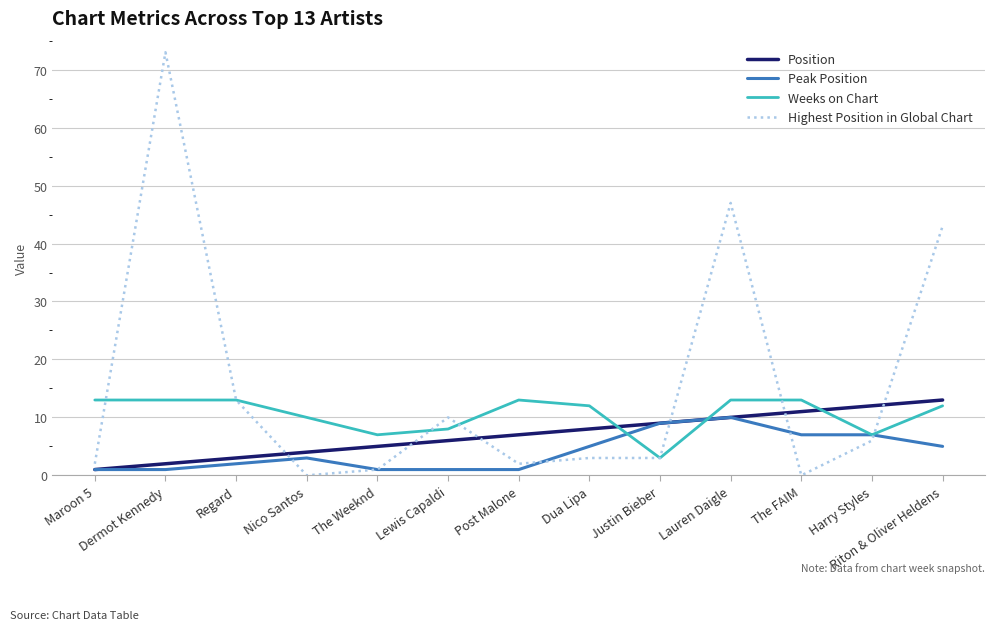

At which category does the chart reach its peak across all series?

Dermot Kennedy